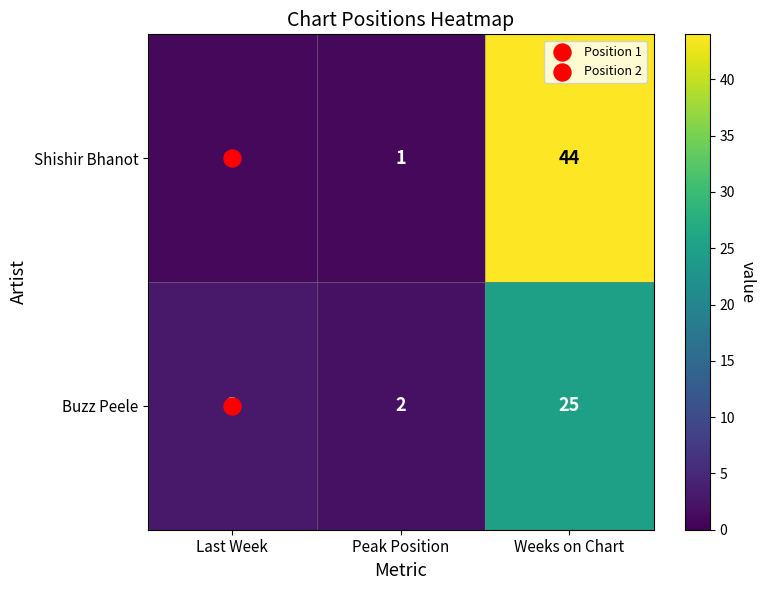

Count the number of data series in this chart.

2